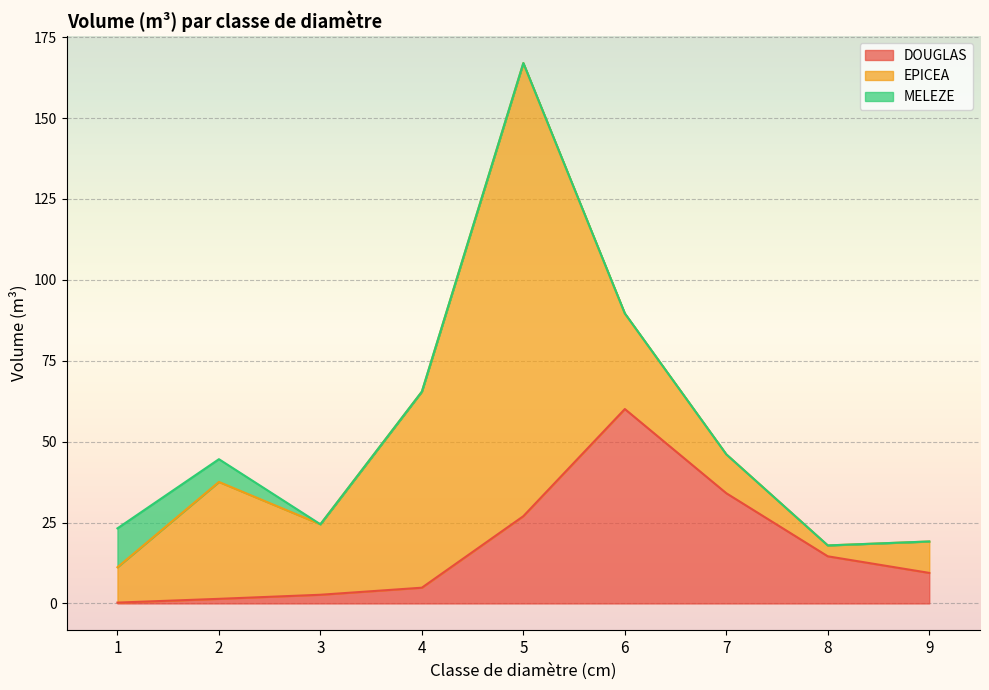

What is the maximum value for EPICEA?

140.0